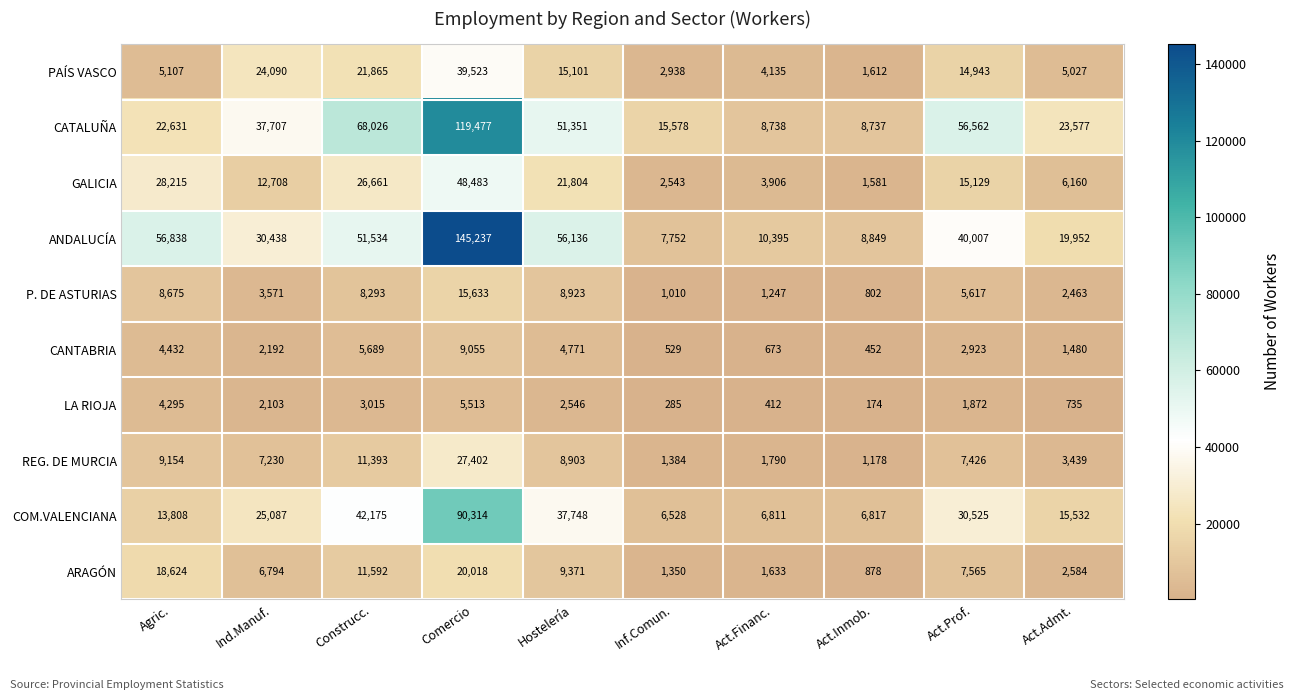

What is the difference between the second highest and minimum values in the LA RIOJA series?

4121